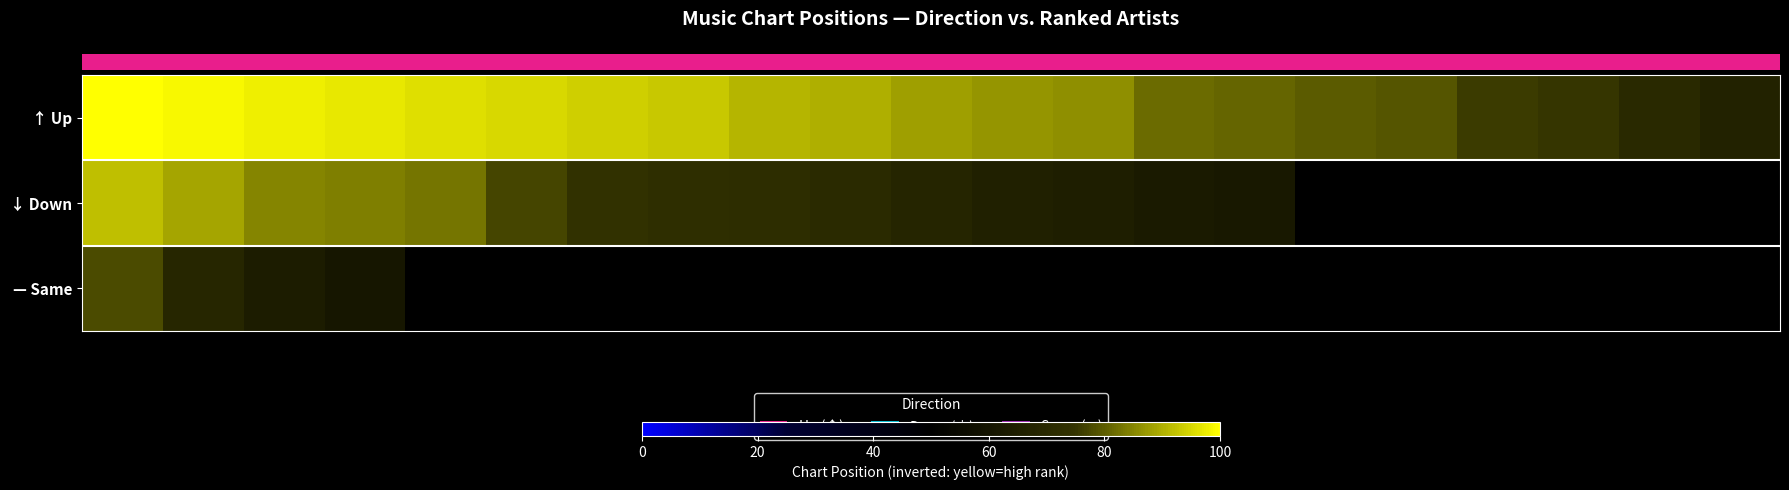

How many categories are shown in the chart?

21